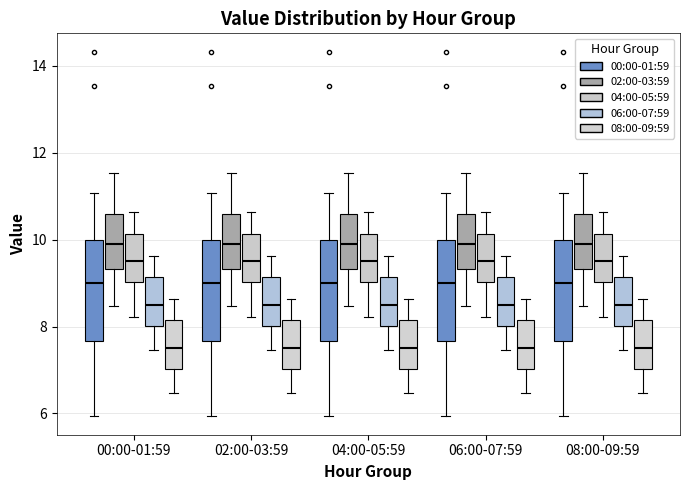

Where is the upper edge of the box for 00:00-01:59 (00:00-01:59) on the y-axis? The values are not printed on the chart, so give them approximately, as read against the axis.

10.0